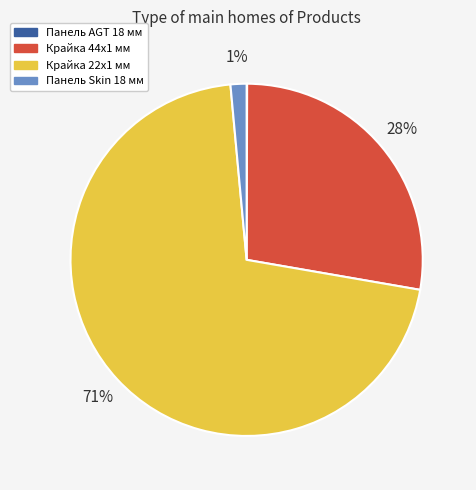

Does any single category account for the majority?

Yes